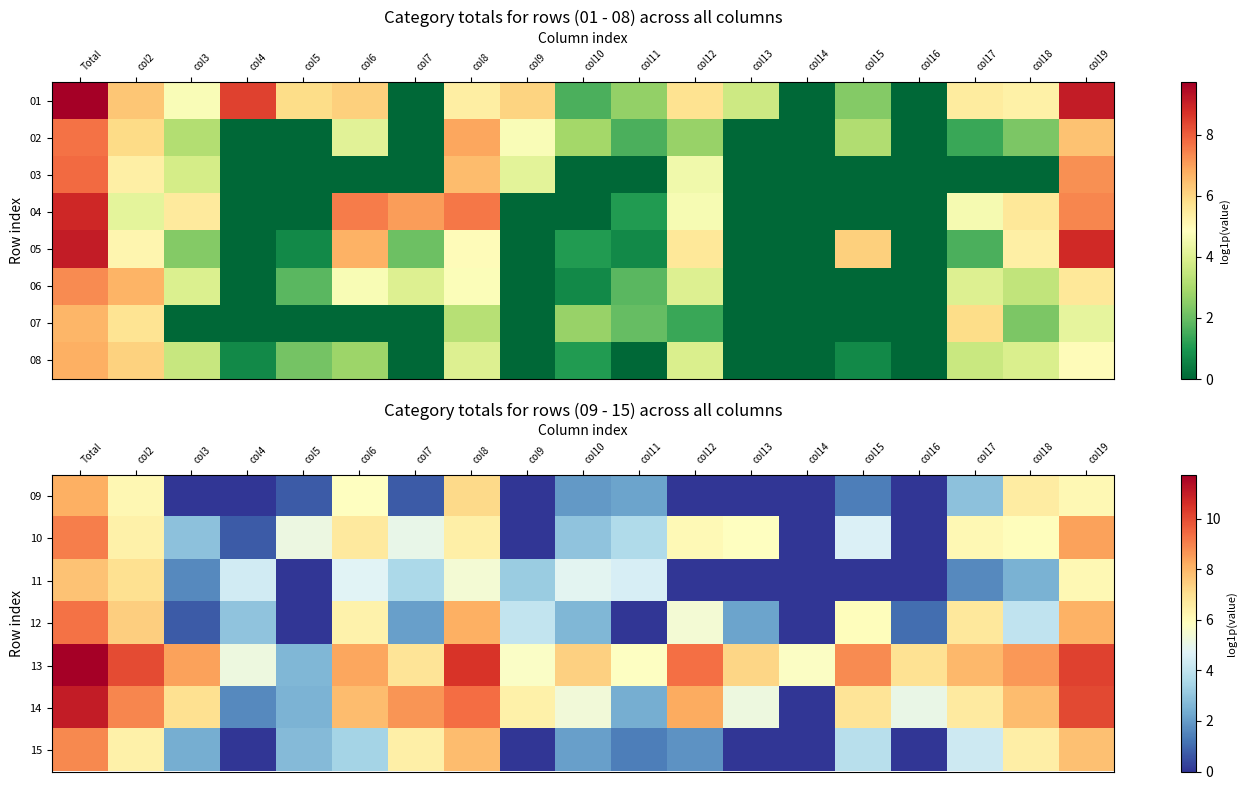

Where does the 12 series first go above 4?

Total